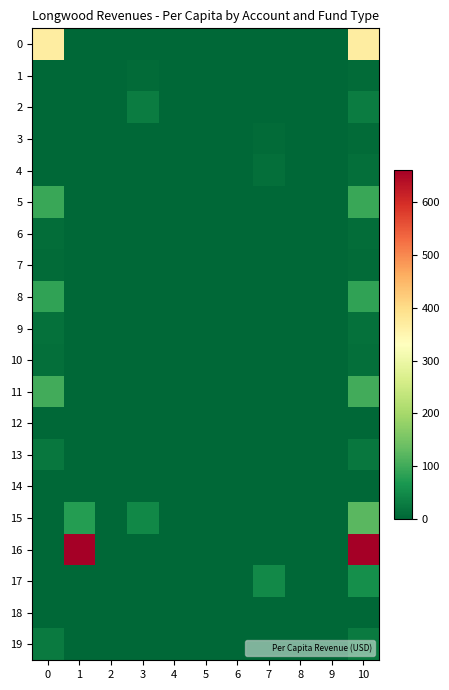

Which category has the highest value across all series?

1